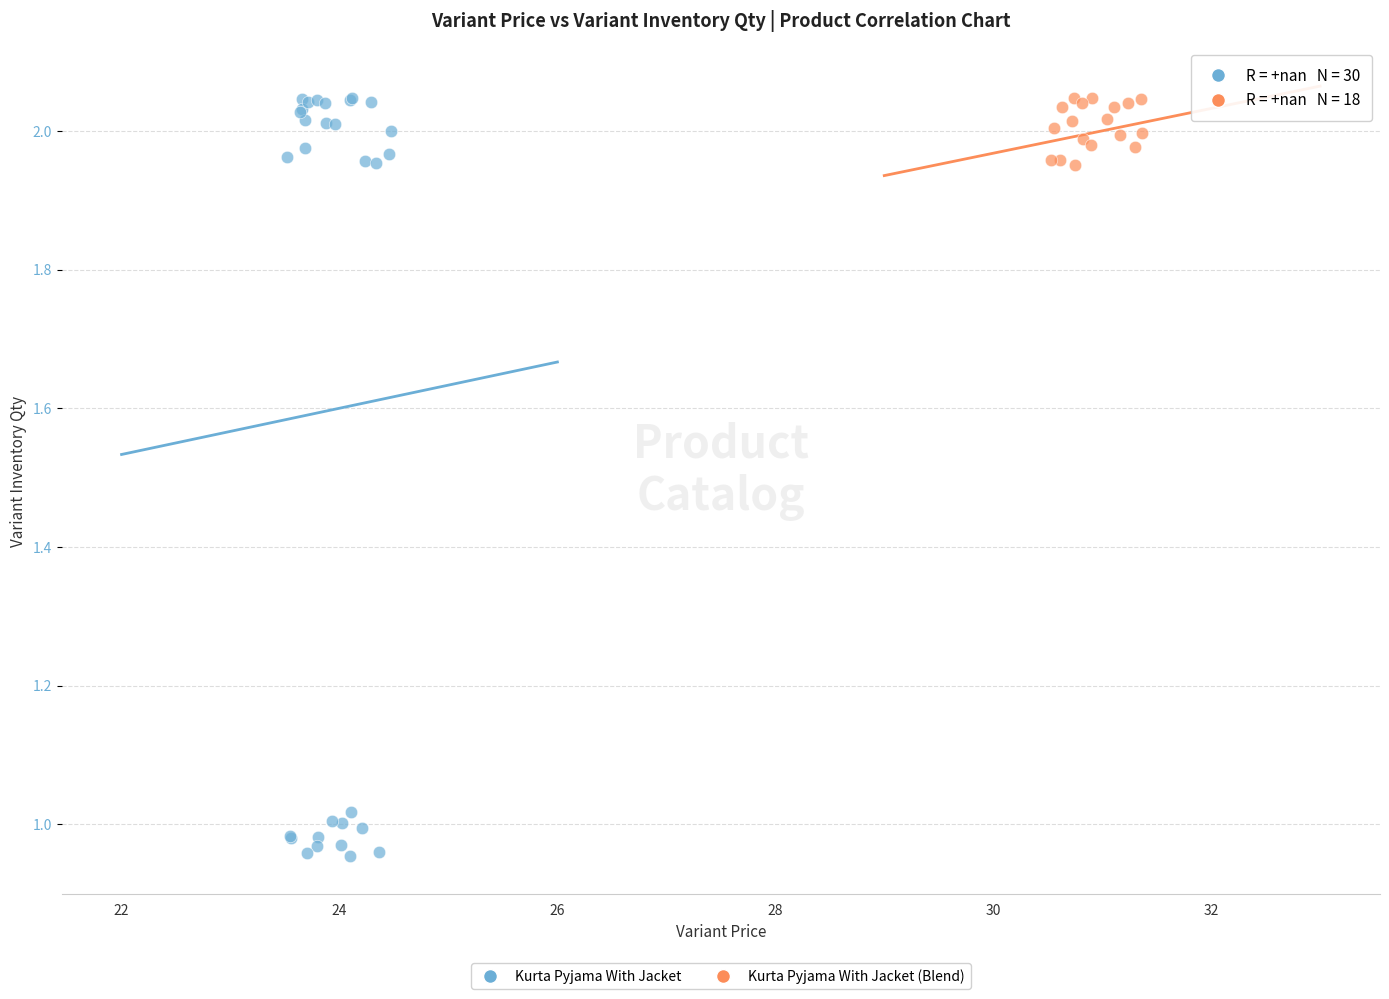

Which series has the widest spread of Y values?

Kurta Pyjama With Jacket